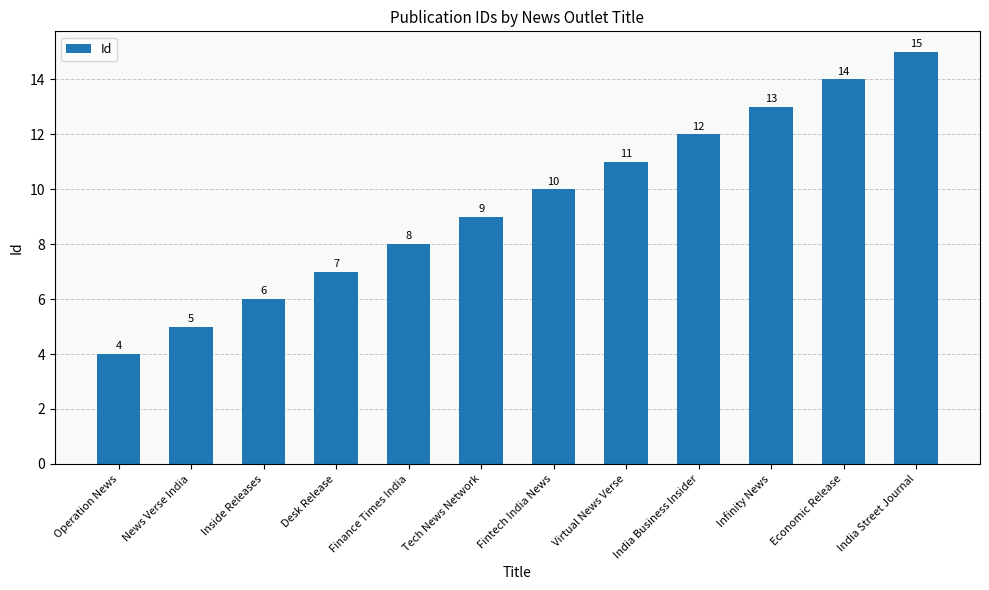

How many values are below 10?

6